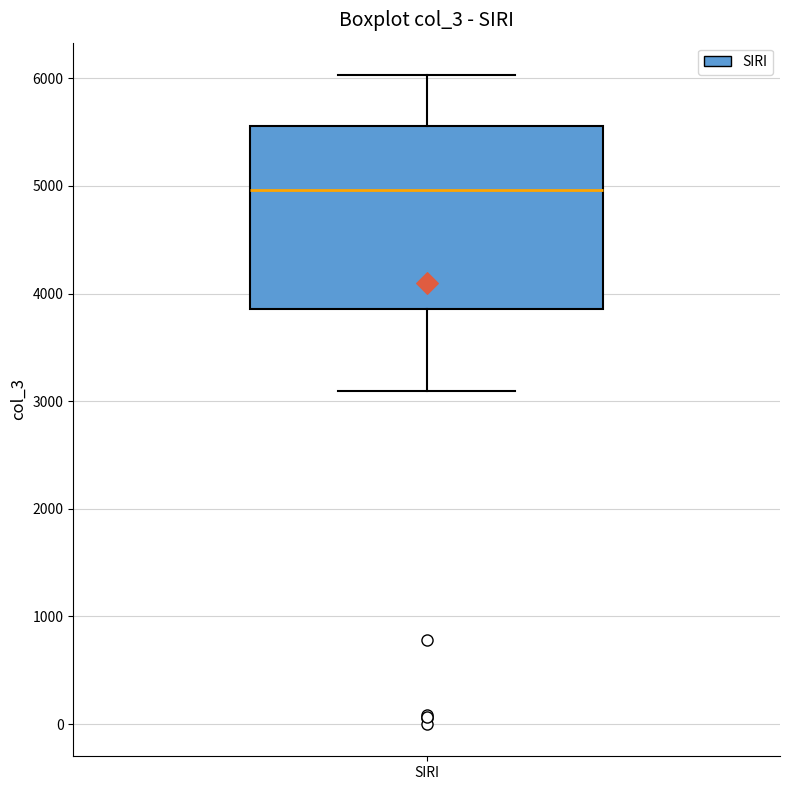

Transcribe this box plot: give where the median line is, the range the box spans, and where the two whiskers end, as read against the y-axis. The values are not printed on the chart, so give them approximately, as read against the axis.

median 5000, box 3900 to 5600, whiskers 3100 to 6000